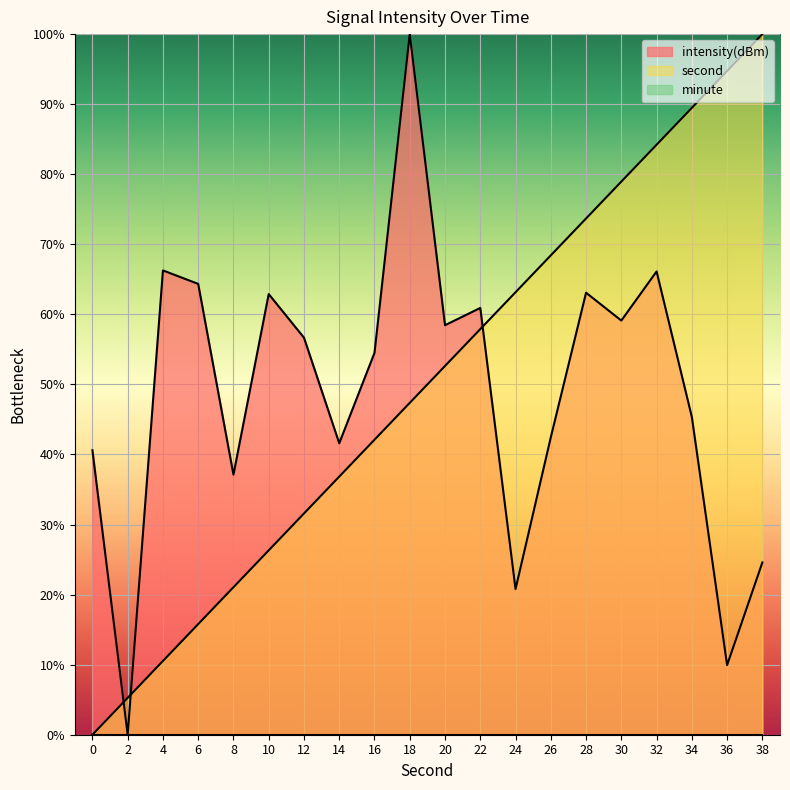

At how many categories does at least one series exceed 5?

20